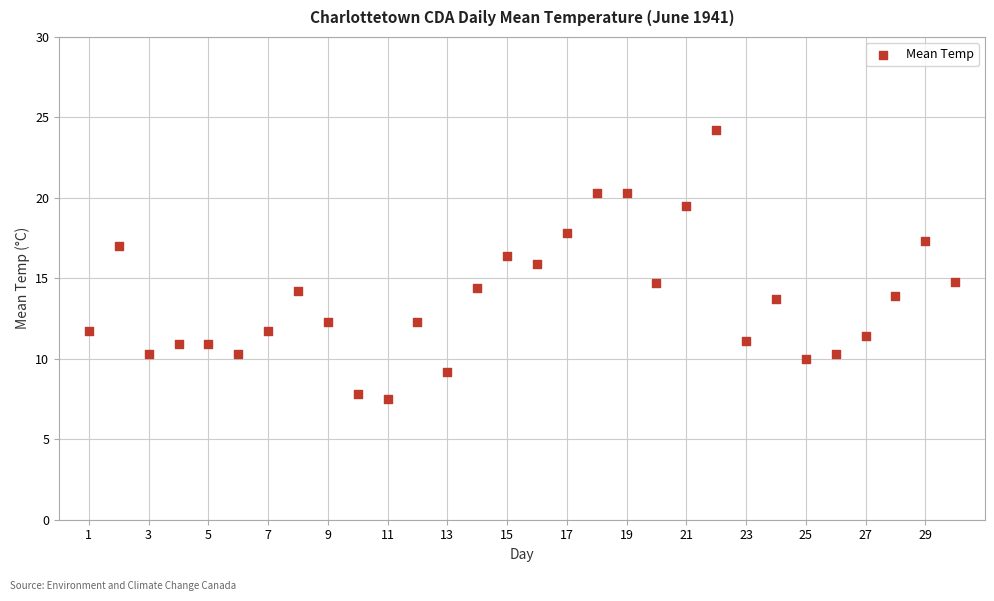

What is the range of X values (max minus min)?

29.0